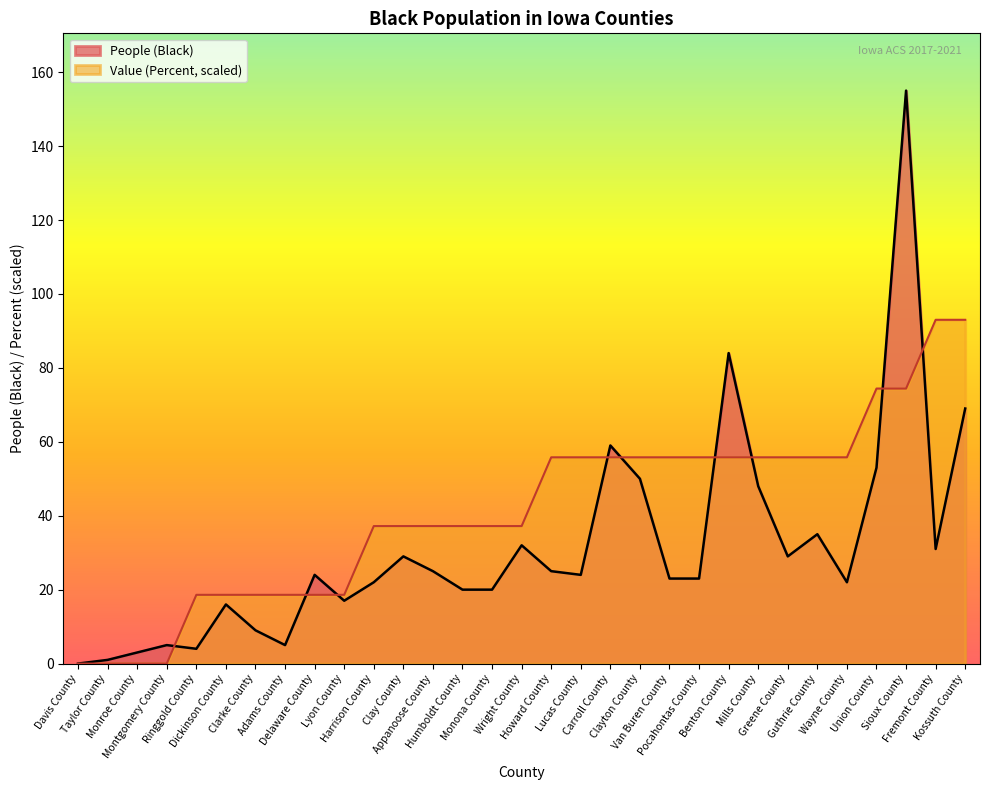

After their last crossing, which series has the higher values: Value (Percent) or People (Black)?

Value (Percent)